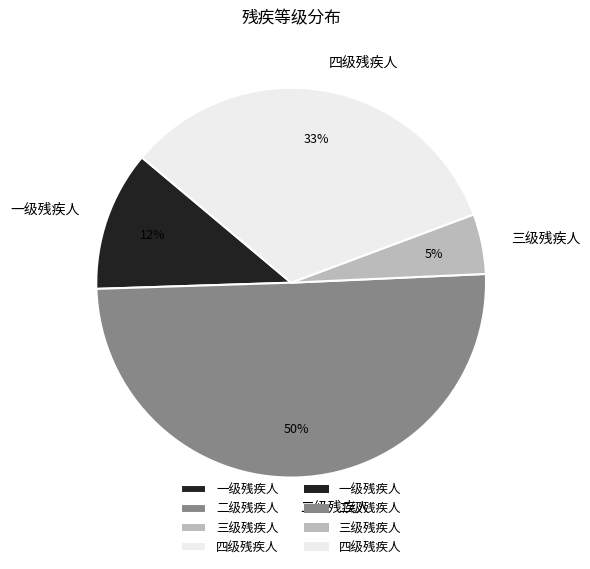

Rank the categories by value from lowest to highest.

三级残疾人, 一级残疾人, 四级残疾人, 二级残疾人